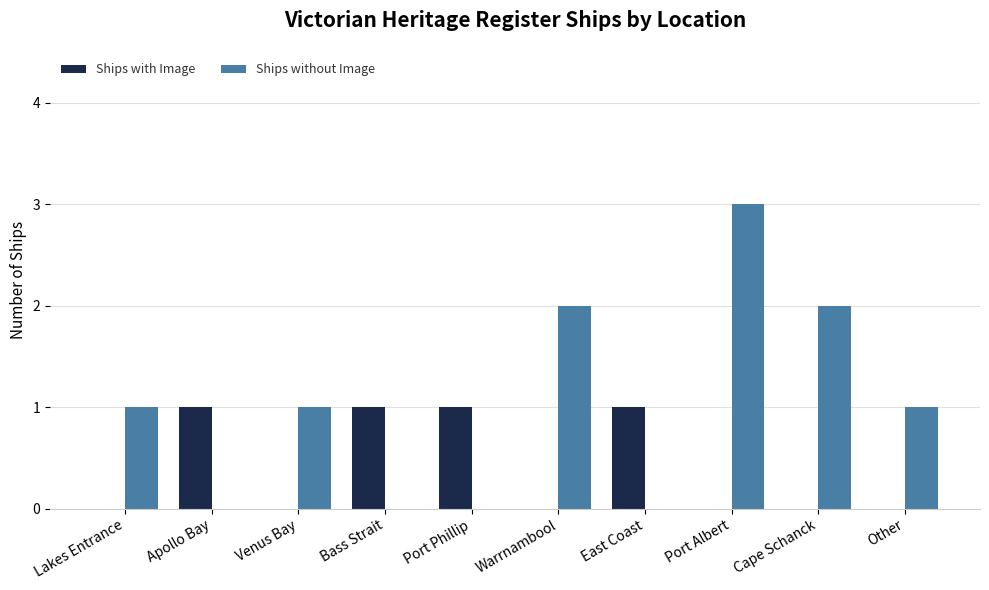

What is the sum of the Ships with Image values at Bass Strait and Port Phillip?

2